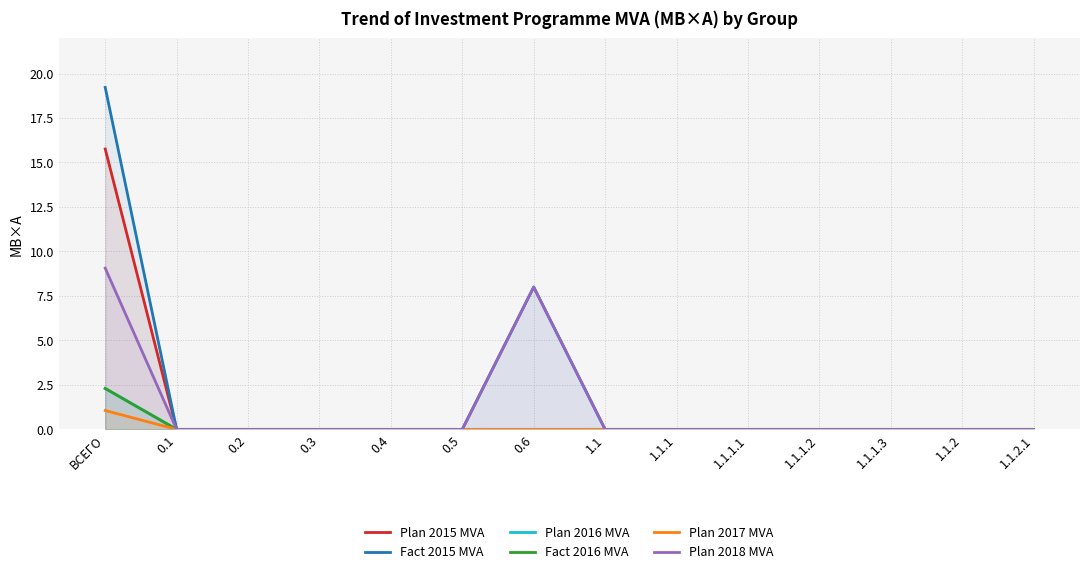

True or false: Plan 2017 MVA and Plan 2015 MVA cross at least once.

False